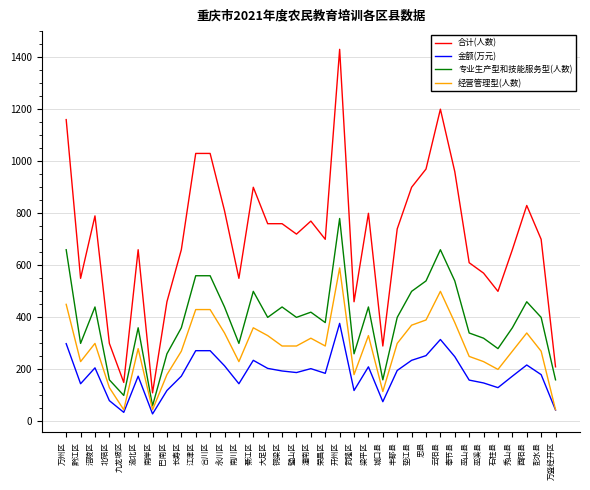

Rank the series at 忠县 from highest to lowest value.

合计(人数), 专业生产型和技能服务型(人数), 经营管理型(人数), 金额(万元)